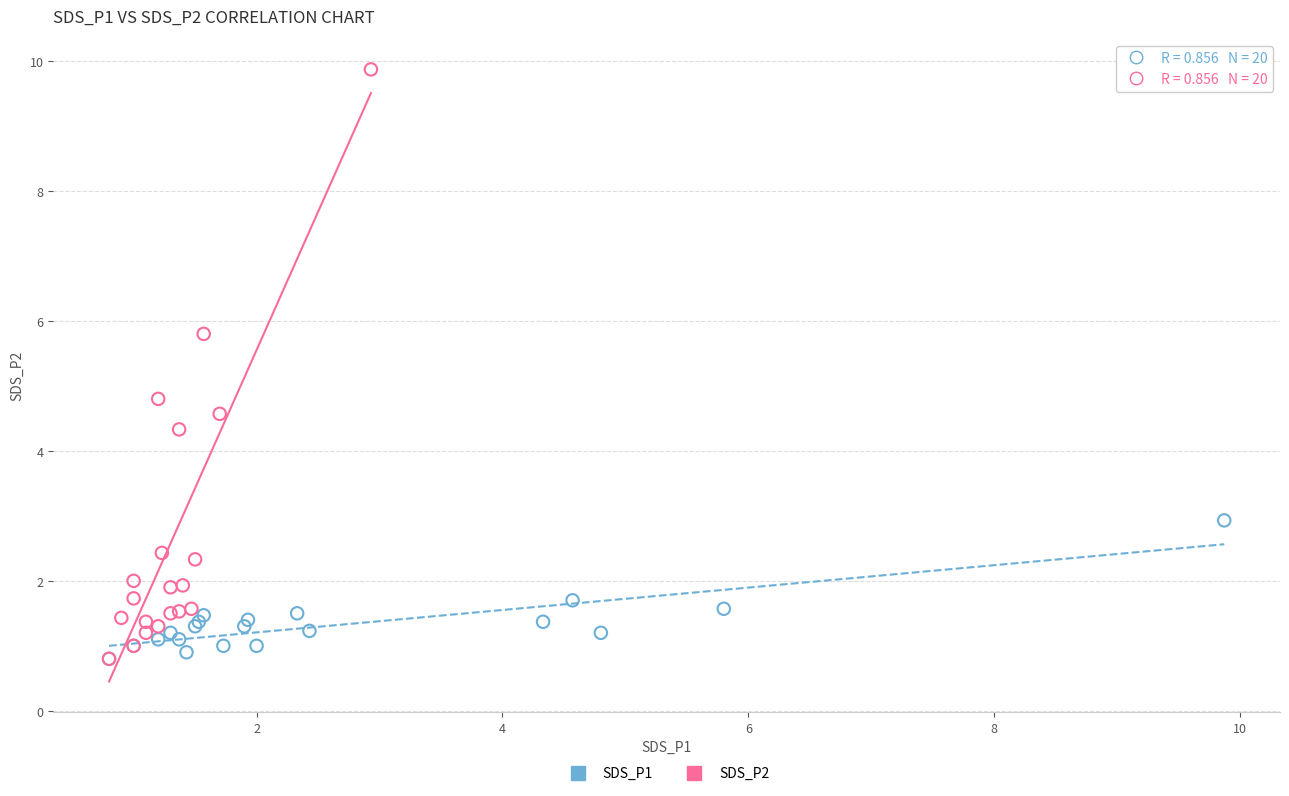

Which series contains the highest Y value?

SDS_P2